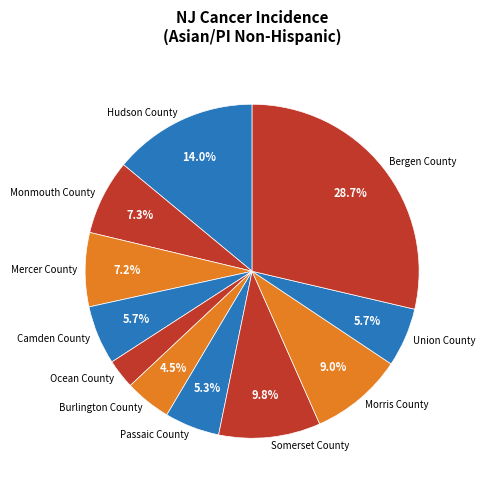

To the nearest percent, what is the difference between the largest and smallest slice percentages?

26%